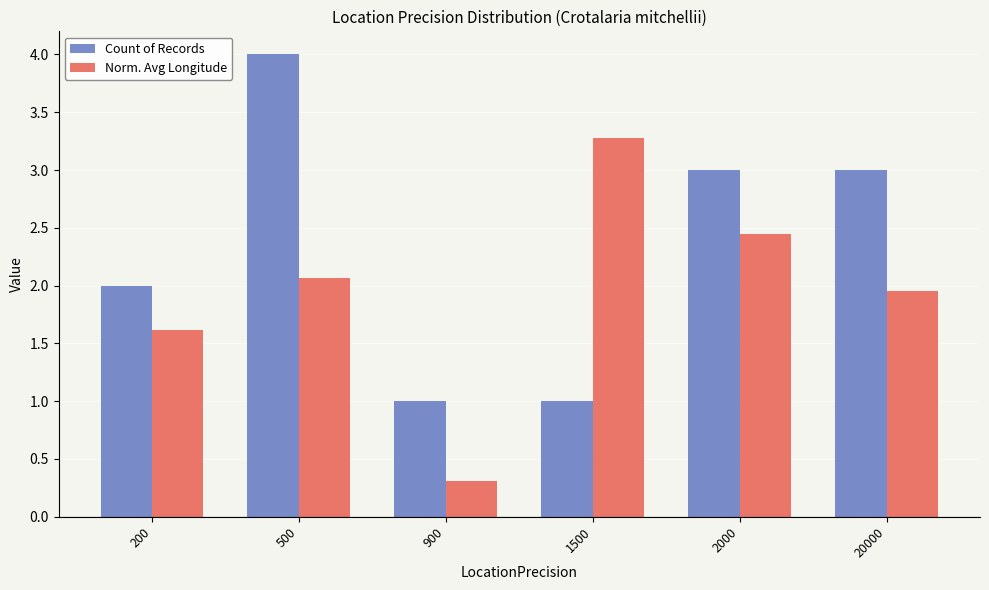

What is the spread (max minus min) of values at 1500?

2.3